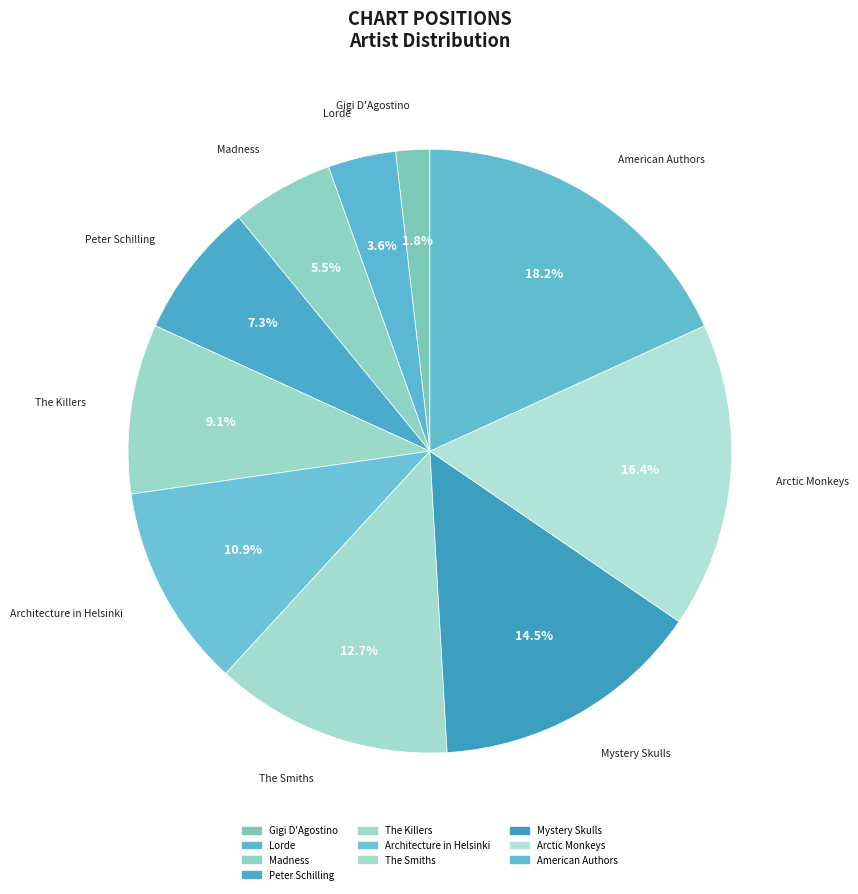

How many slices are in this pie chart?

10